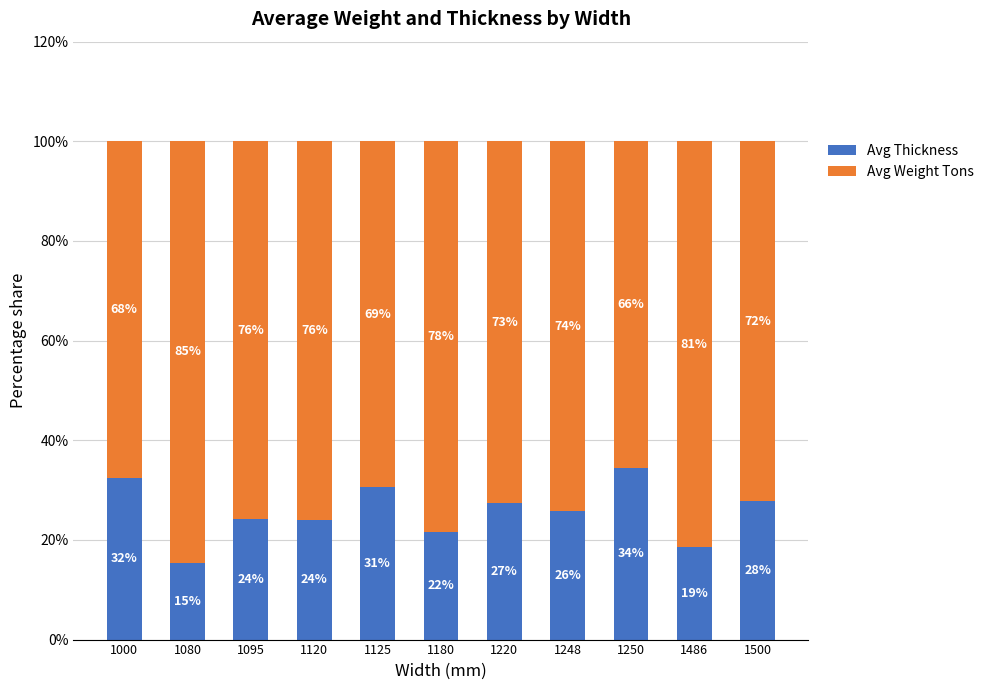

Are the bars grouped side by side (vs. stacked)?

No